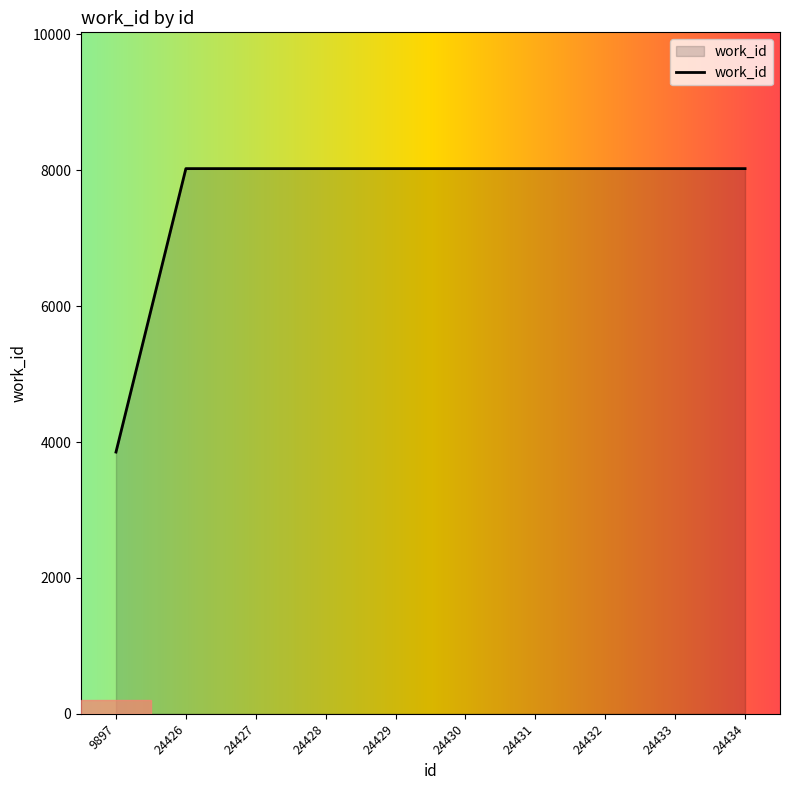

What is the minimum value shown in the chart?

3852